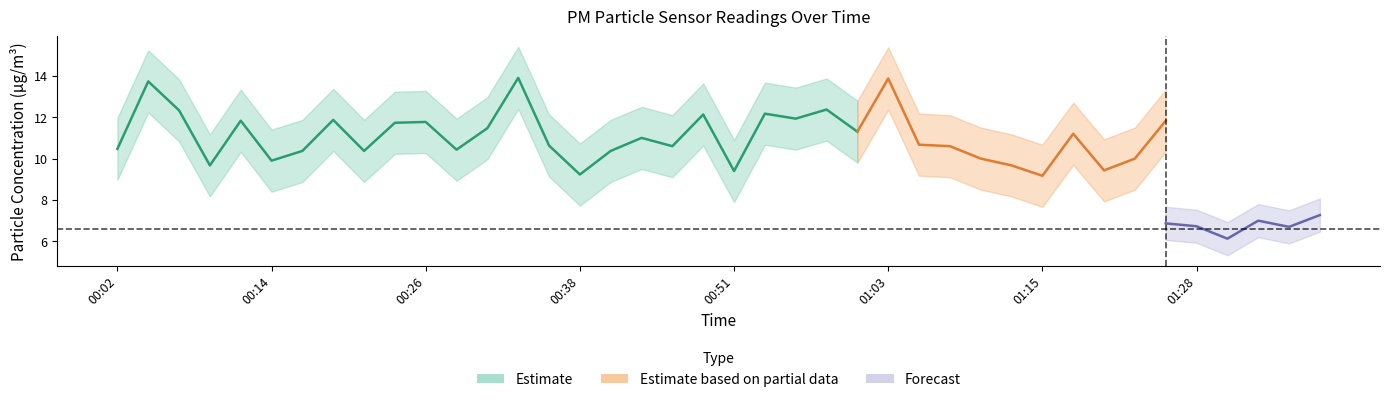

Is this an area chart (filled region under the line)?

No